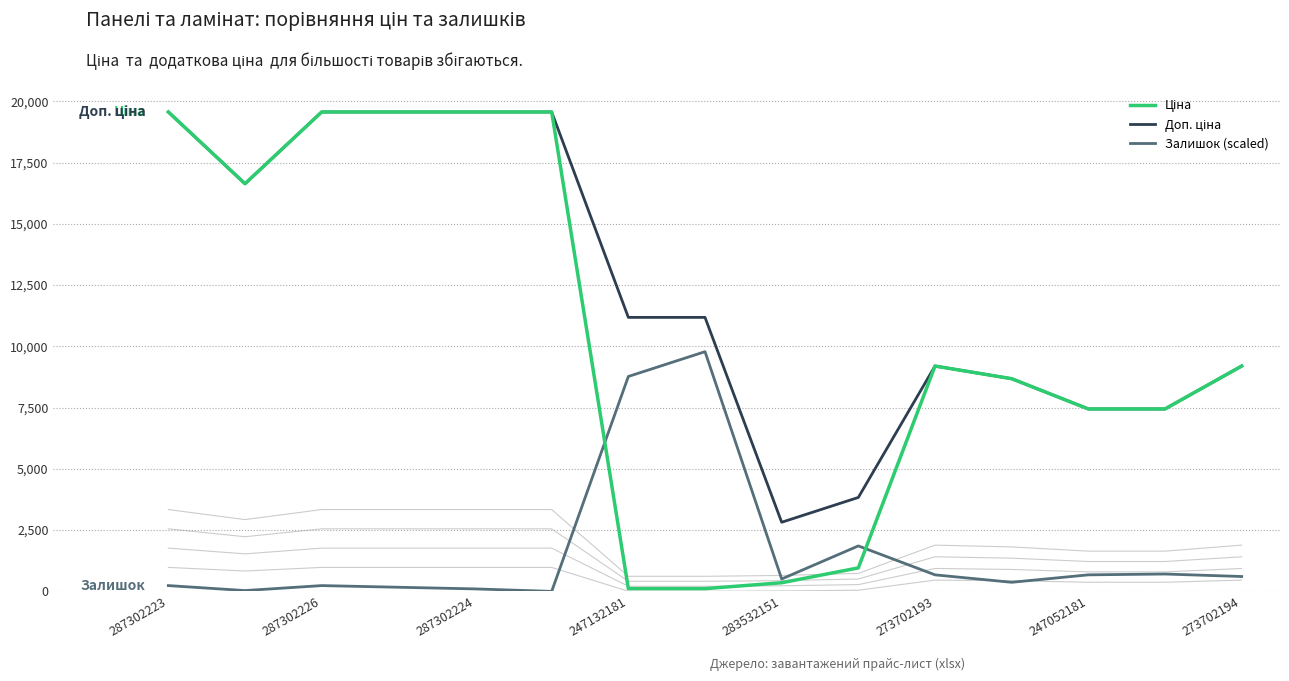

Read the Доп. ціна value at 13.

7444.6